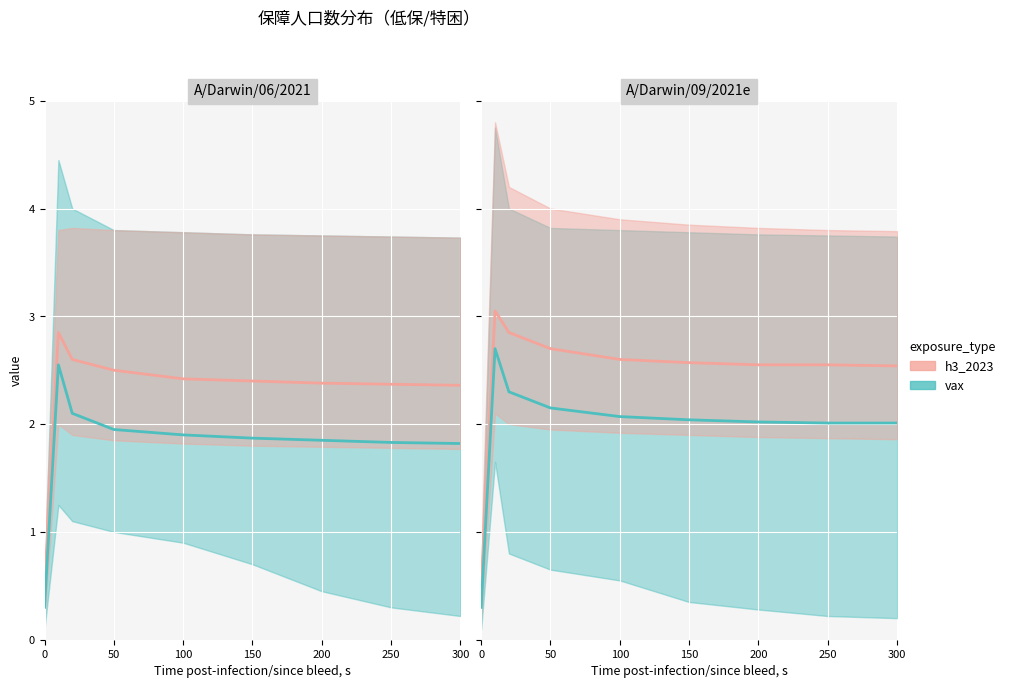

The value of h3_2023 at 100 is 2.6. True or false?

True